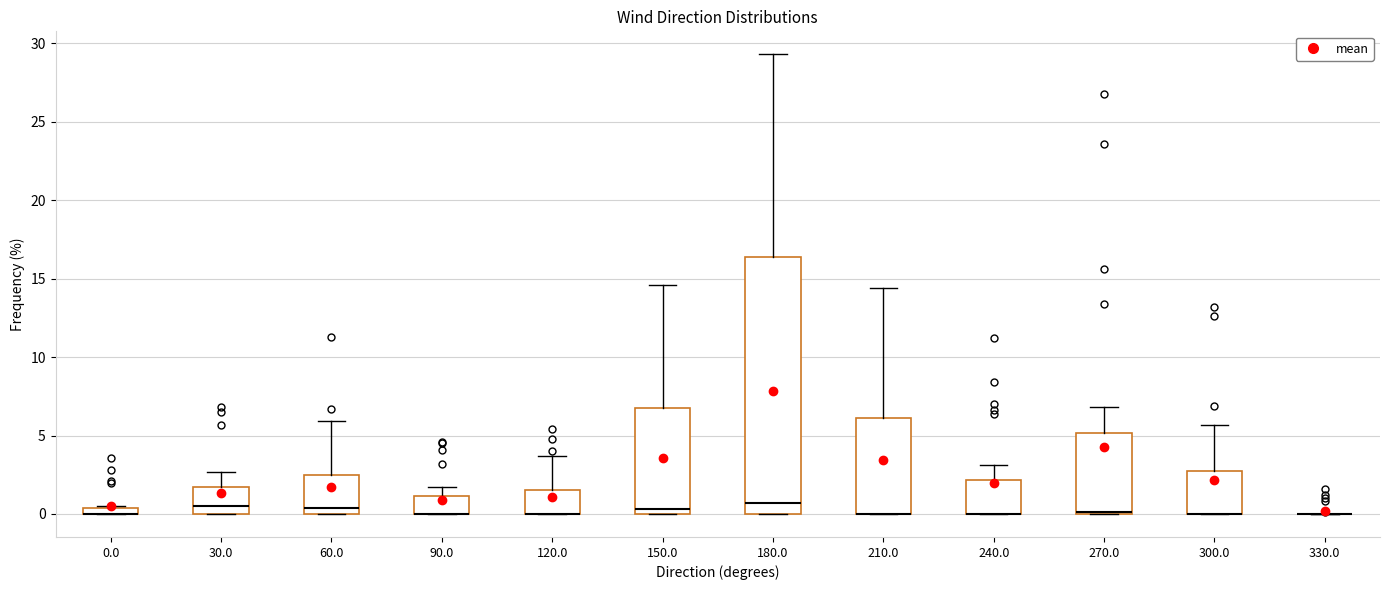

Comparing the boxes themselves (not the whiskers), which one is the tallest?

180.0